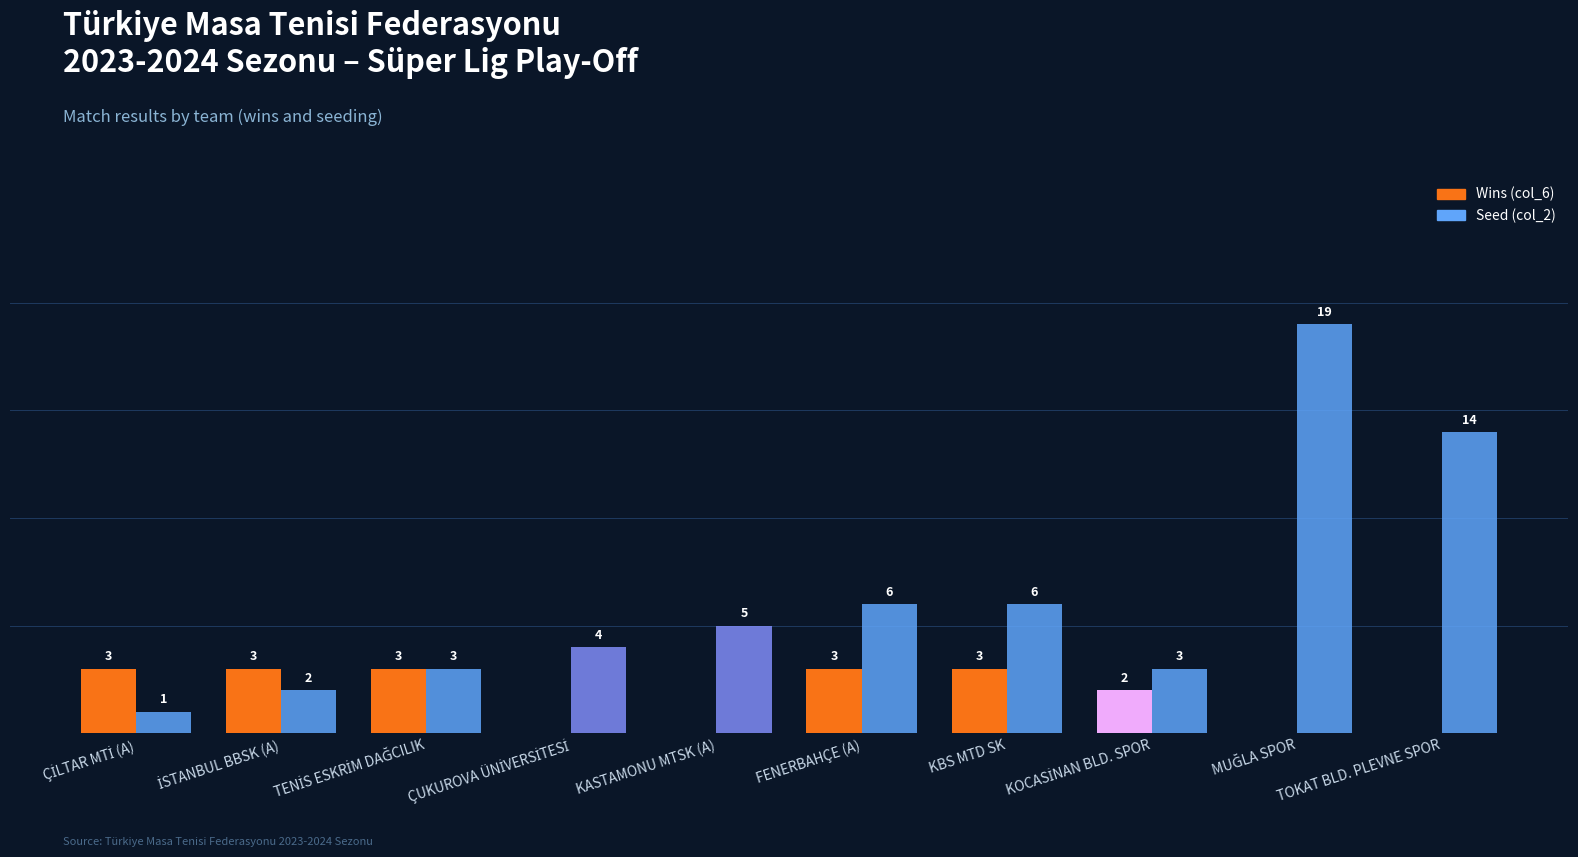

Read the Seed (col_2) value at TOKAT BLD. PLEVNE SPOR.

14